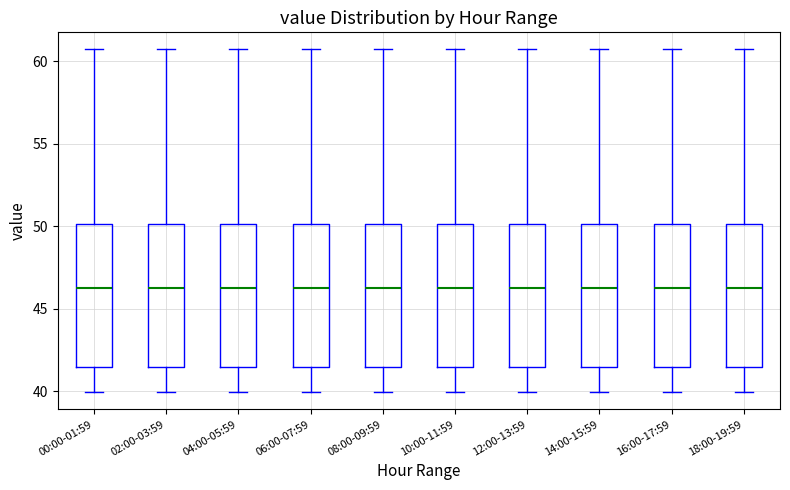

Where does the upper whisker of the box for 18:00-19:59 end on the y-axis? The values are not printed on the chart, so give them approximately, as read against the axis.

60.5